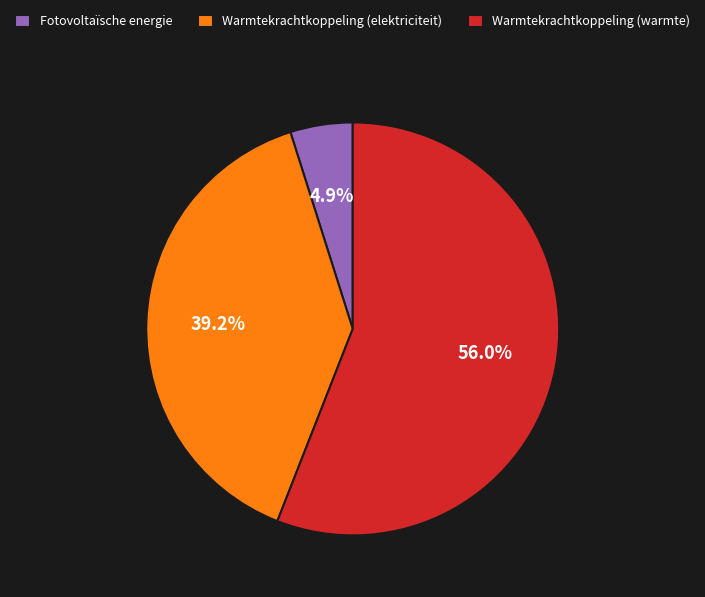

Which category has the smallest portion of the pie?

Fotovoltaïsche energie